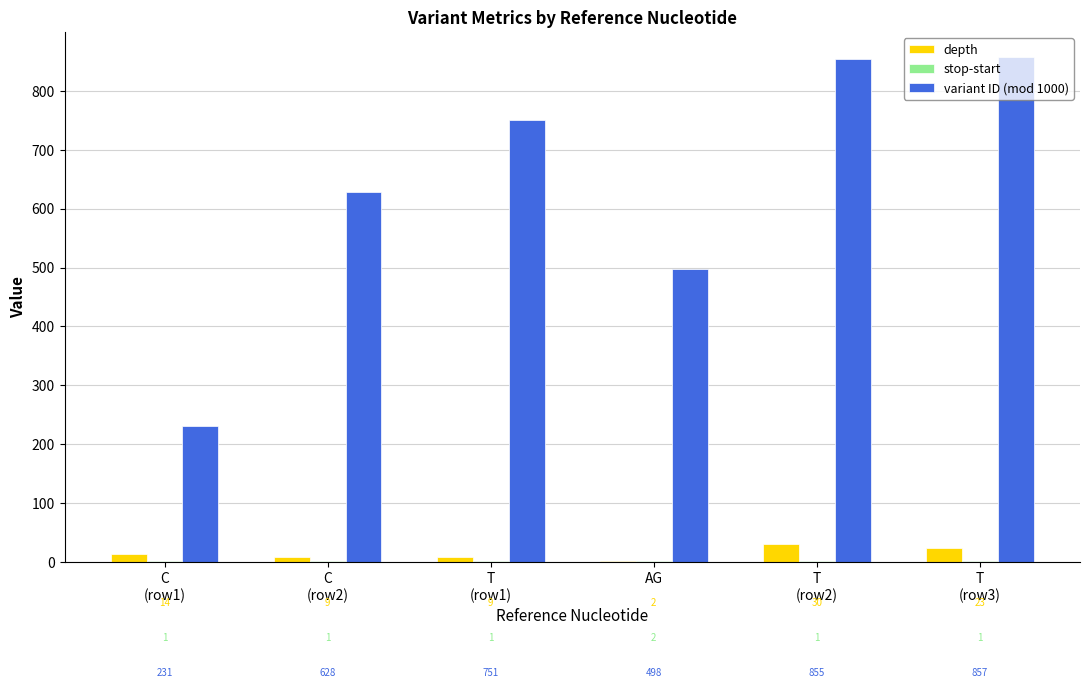

What is the sum of the variant ID (mod 1000) values at C
(row2) and T
(row3)?

1485